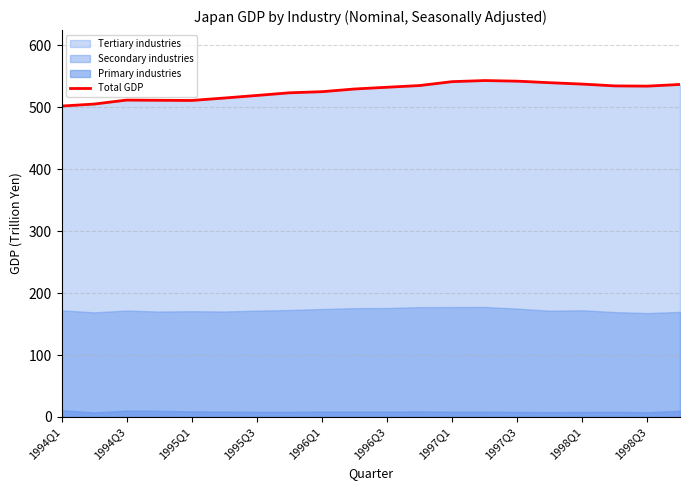

The value of Total GDP at 1995Q1 is 318.7. True or false?

False